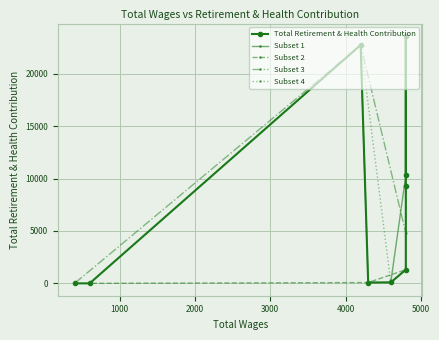

What is the difference between the maximum and second lowest values?

23623